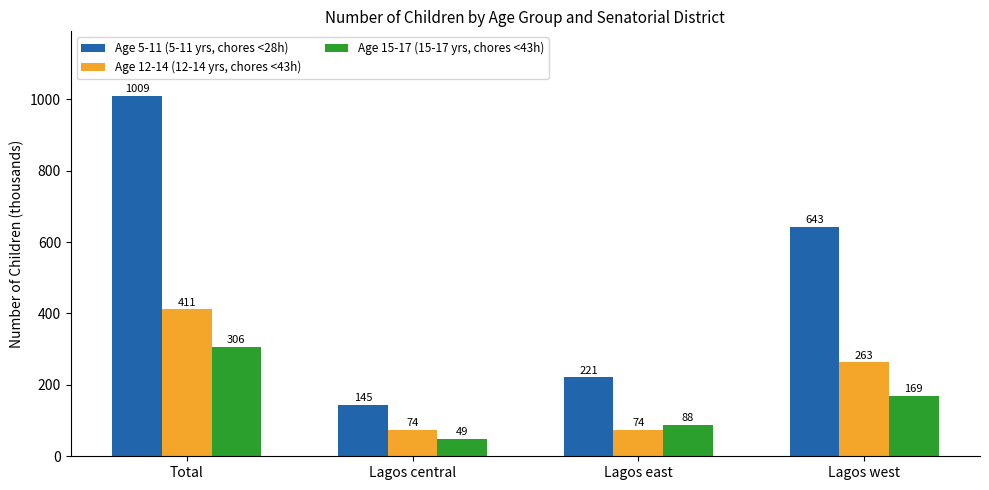

What is the highest value of the Age 15-17 (15-17 yrs, chores <43h) series?

306.0